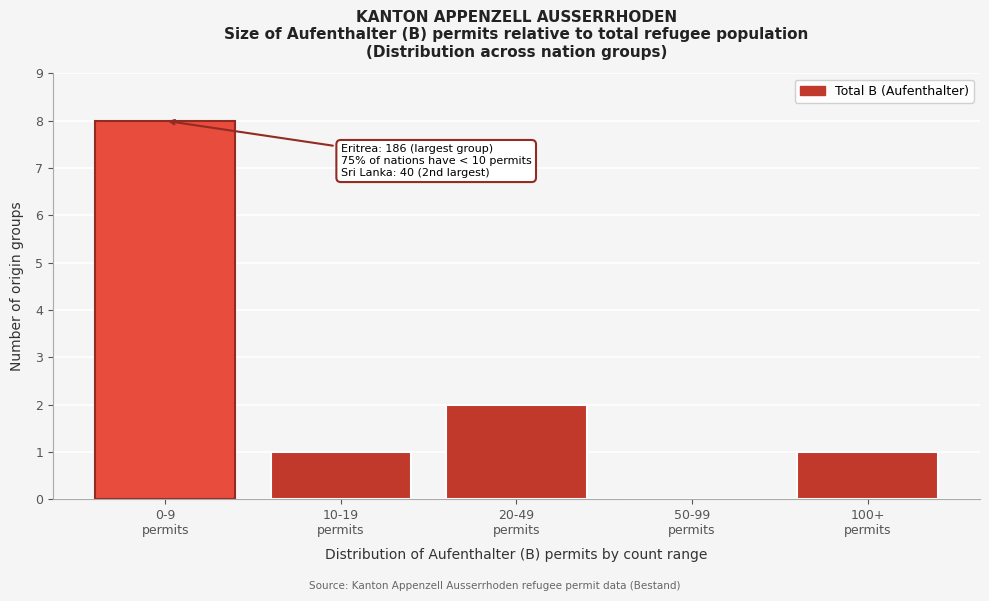

What is the maximum value shown in the chart?

8